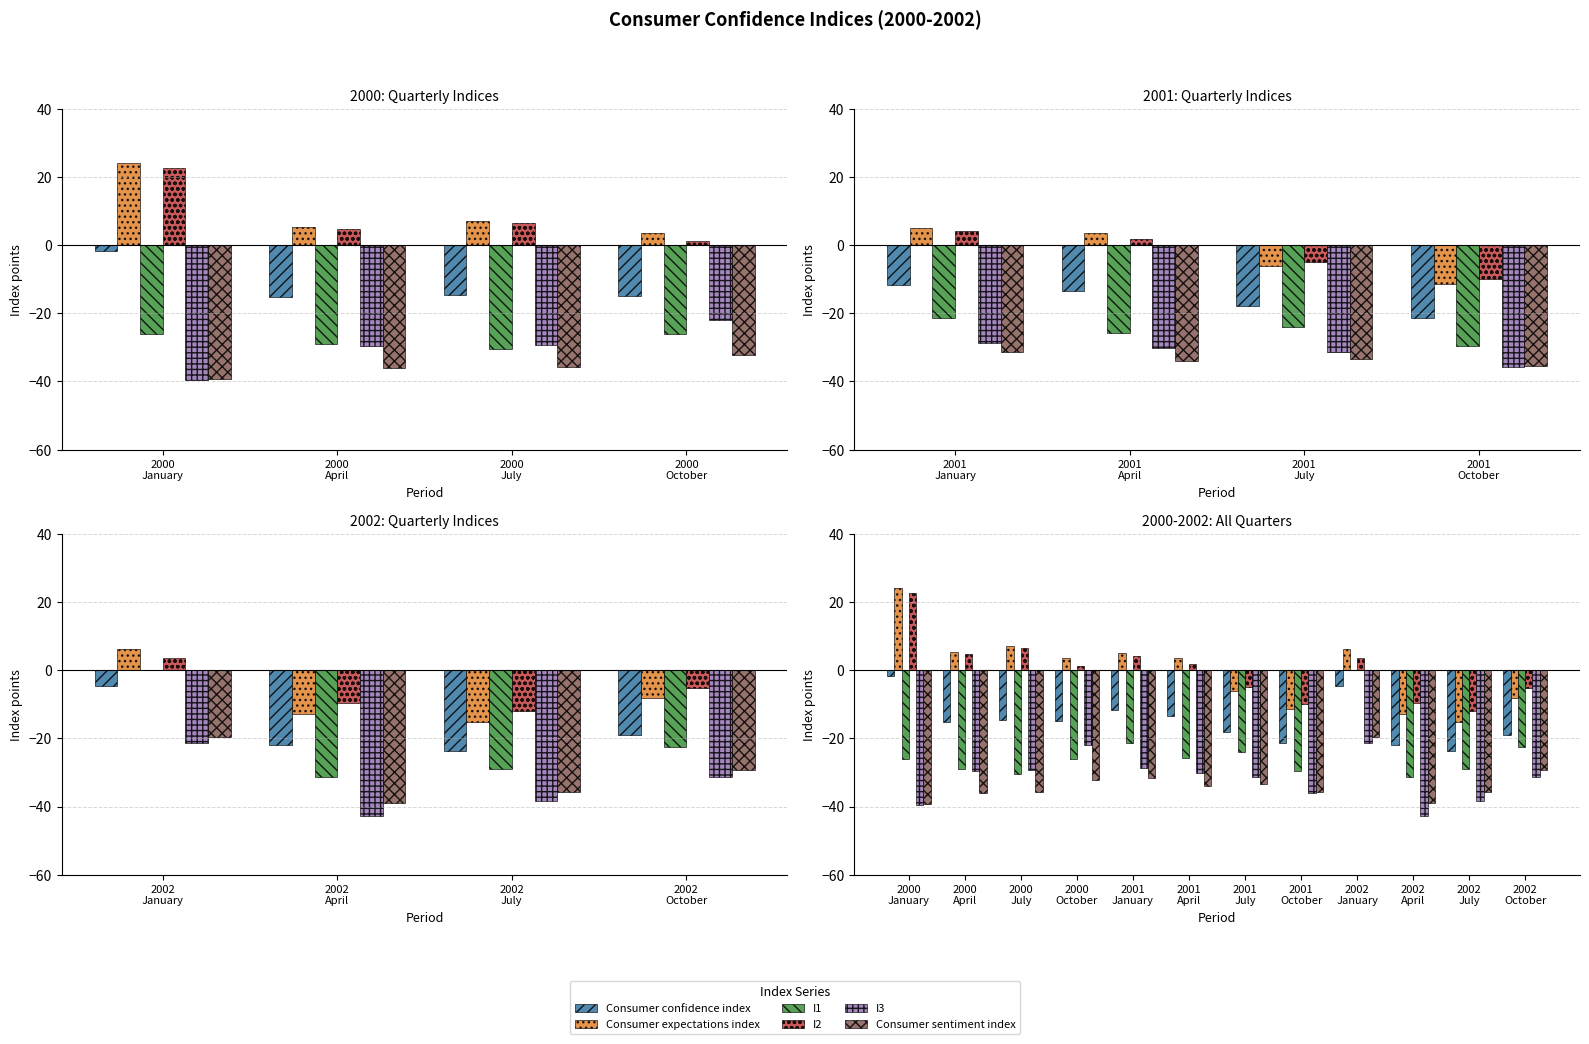

Reading left to right, list all the values displayed in this chart.

Consumer confidence index: -1.6	-15.2	-14.7	-14.9	-11.6	-13.5	-18.0	-21.3	-4.7	-22.0	-23.6	-18.9
Consumer expectations index: 24.0	5.4	7.2	3.5	5.0	3.5	-6.2	-11.4	6.2	-12.8	-15.1	-8.3
I1: -26.2	-28.9	-30.4	-26.2	-21.5	-25.9	-24.1	-29.6	0.0	-31.2	-29.1	-22.6
I2: 22.5	4.7	6.4	1.2	4.1	1.7	-5.0	-10.0	3.7	-9.7	-12.1	-5.1
I3: -39.5	-29.7	-29.3	-22.0	-28.6	-30.1	-31.4	-35.9	-21.4	-42.7	-38.3	-31.2
Consumer sentiment index: -39.4	-36.1	-35.7	-32.2	-31.5	-34.0	-33.3	-35.6	-19.5	-39.1	-35.7	-29.3